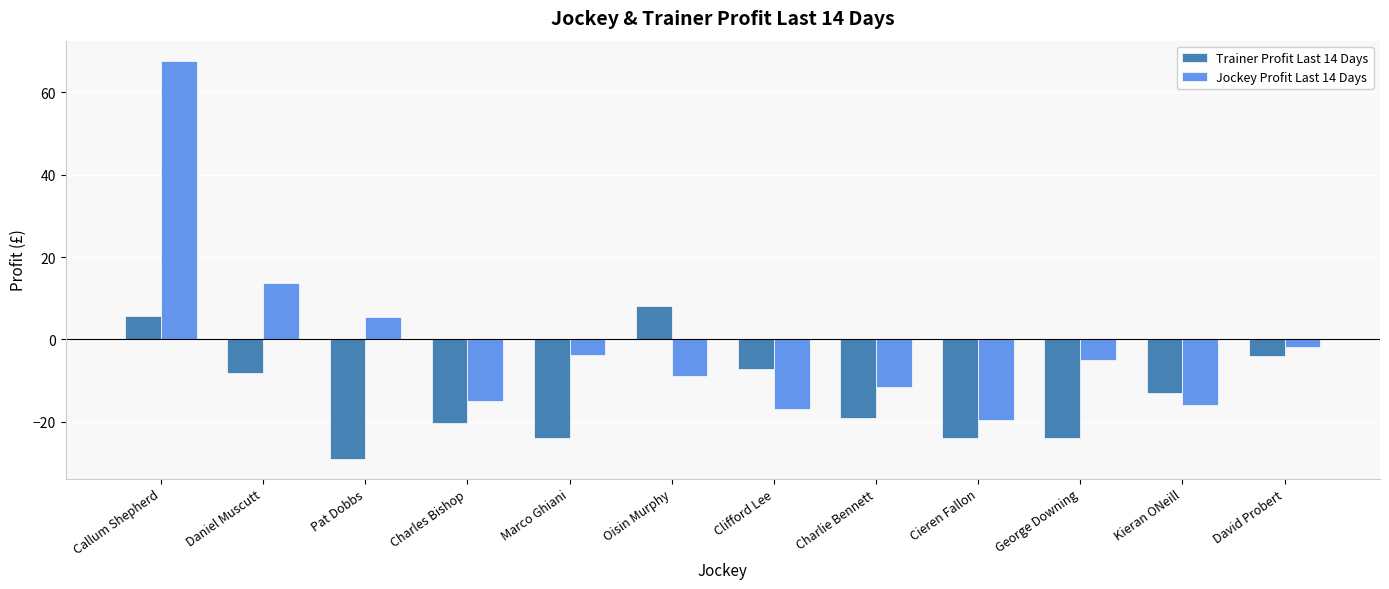

Which series has the largest total across all categories?

Jockey Profit Last 14 Days